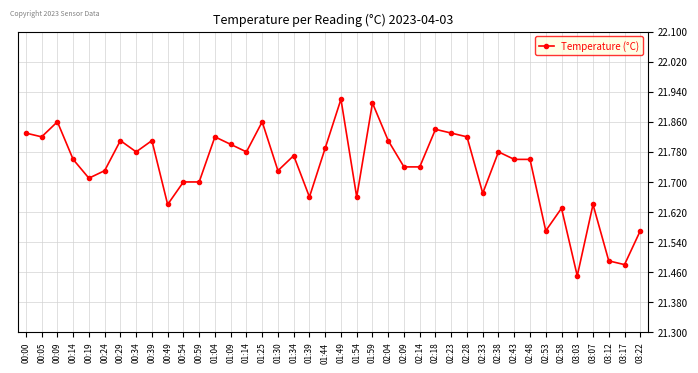

How many lines are shown in the chart?

1